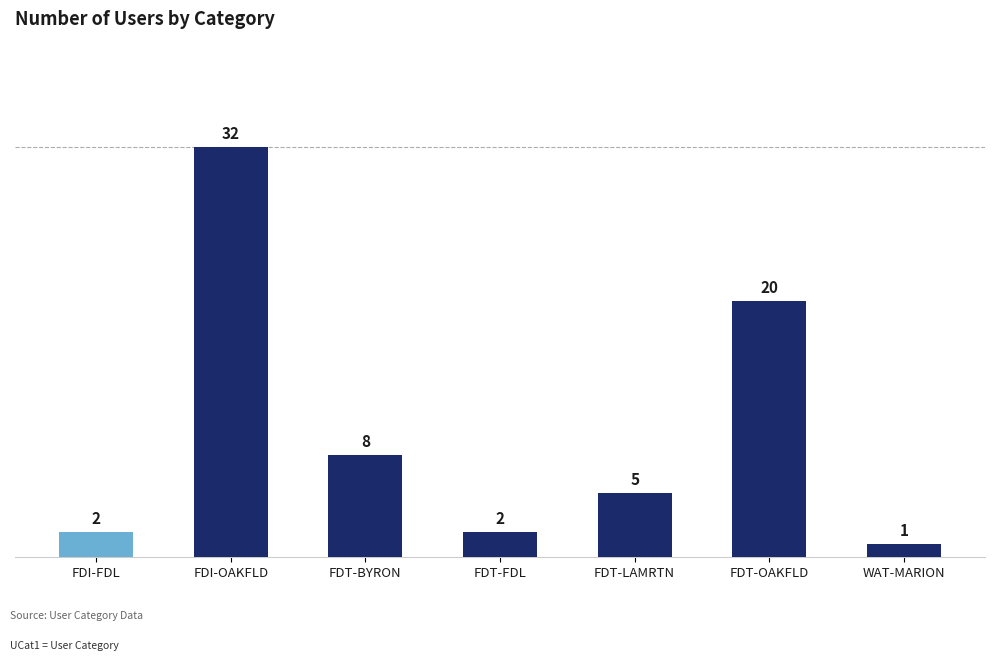

What is the difference between the second highest and second lowest values?

18